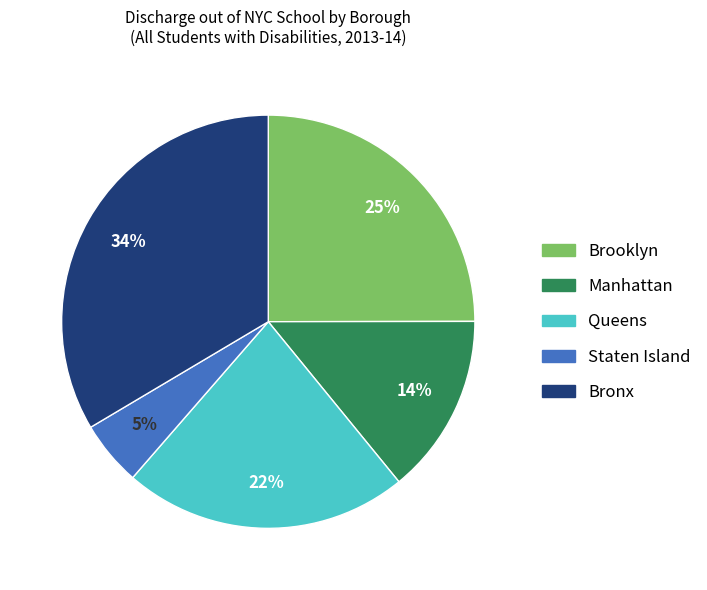

To the nearest percent, what portion does Brooklyn represent?

25%